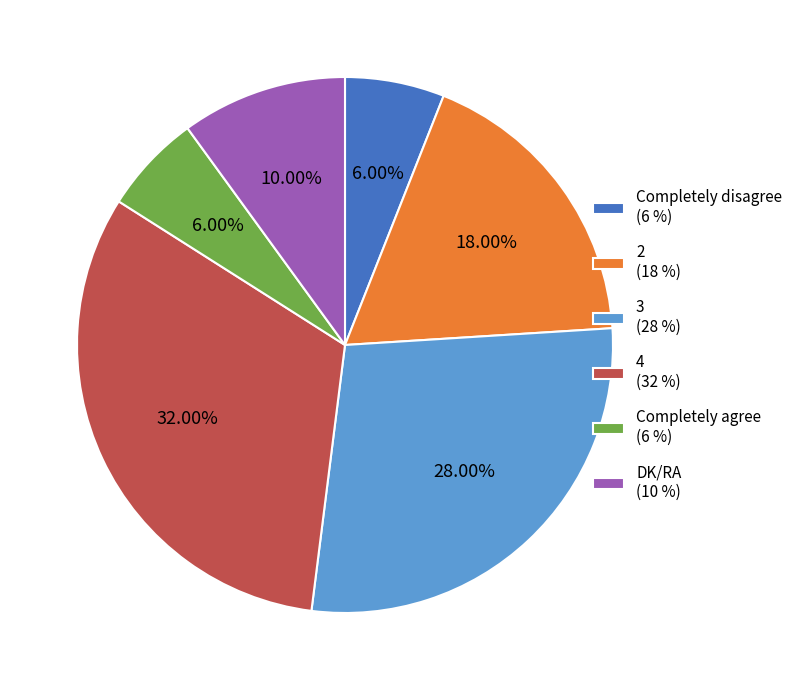

To the nearest percent, what percentage of the pie is 2?

18%